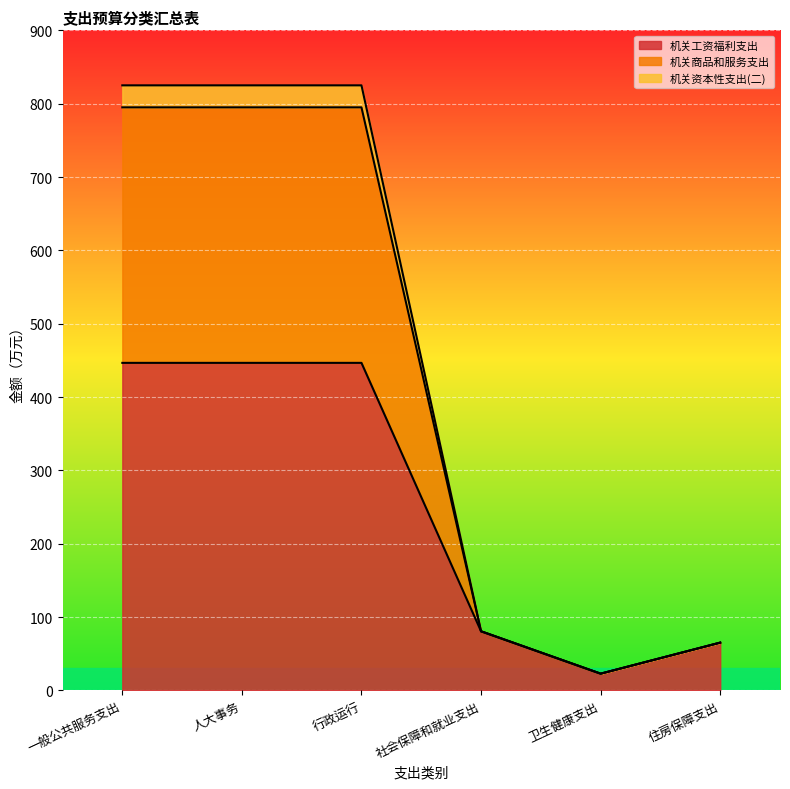

Which category has the lowest value across all series?

卫生健康支出